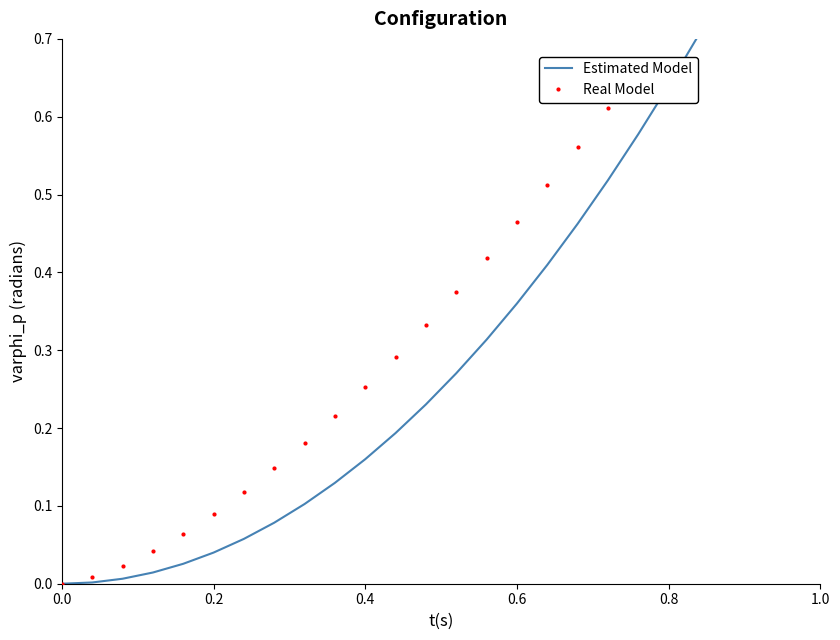

True or false: Real Model and Estimated Model cross at least once.

False